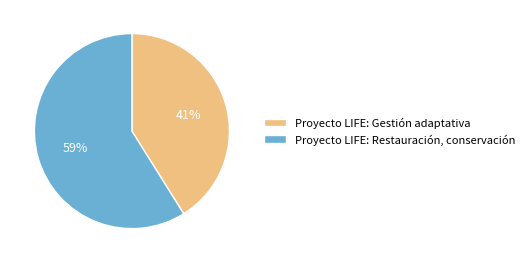

How many segments does this pie chart have?

2